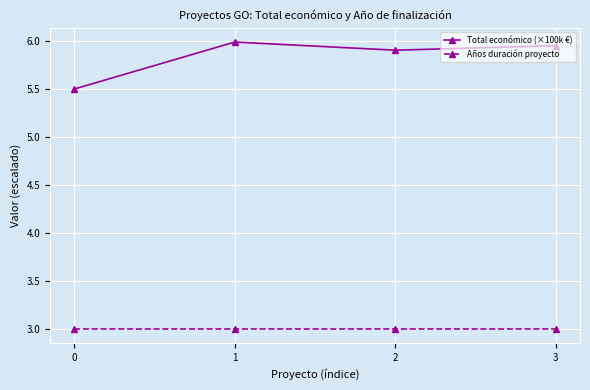

True or false: Total económico (×100k €) has more than 1 interior local peaks.

False